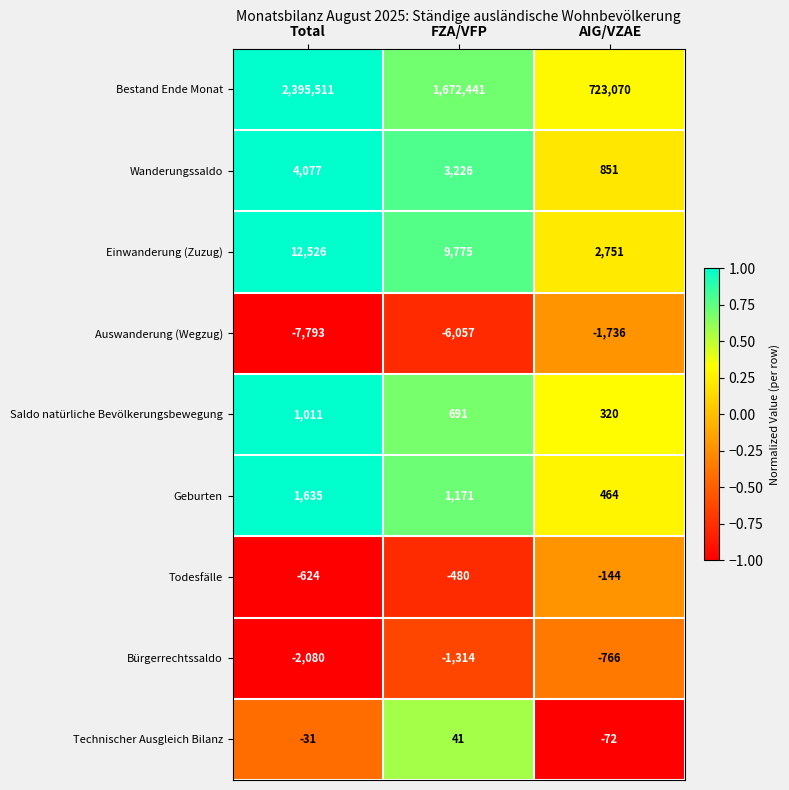

What is the sum of the Technischer Ausgleich Bilanz values at FZA/VFP and Total?

10